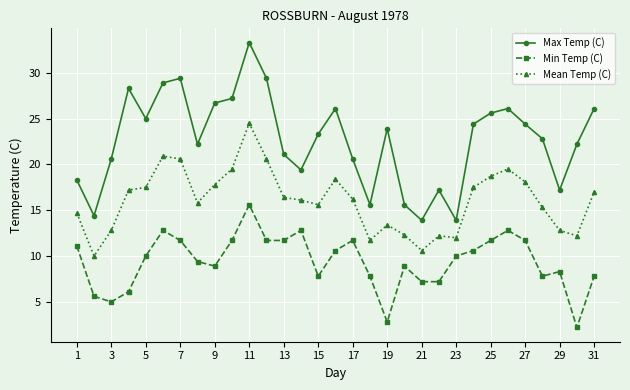

What is the highest value of the Max Temp (C) series?

33.3